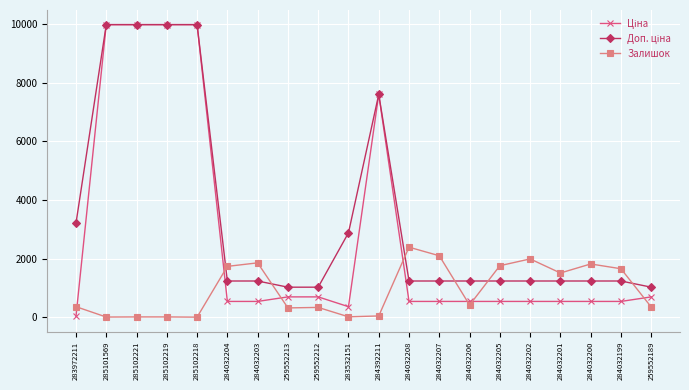

What value does the Залишок series have at 284032202?

1988.0